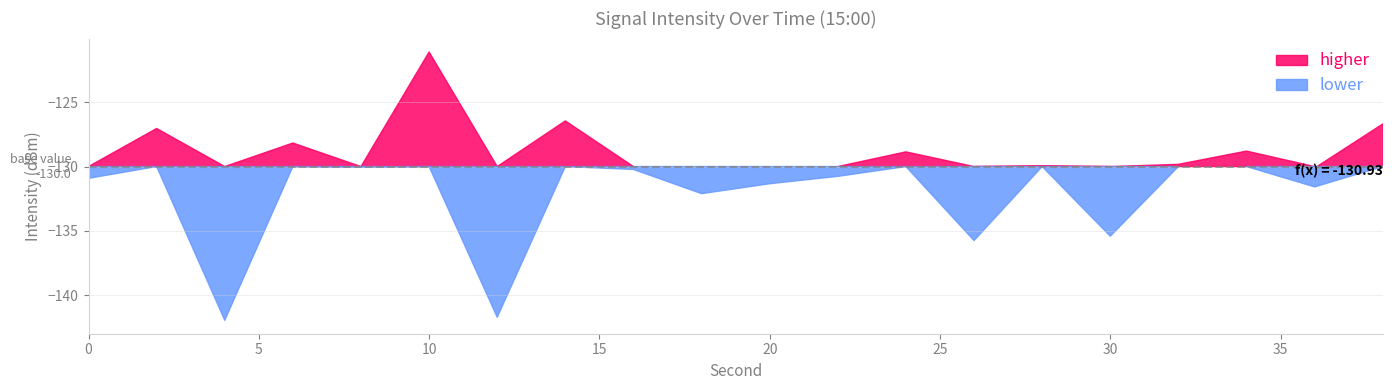

What is the greatest value displayed?

-121.1